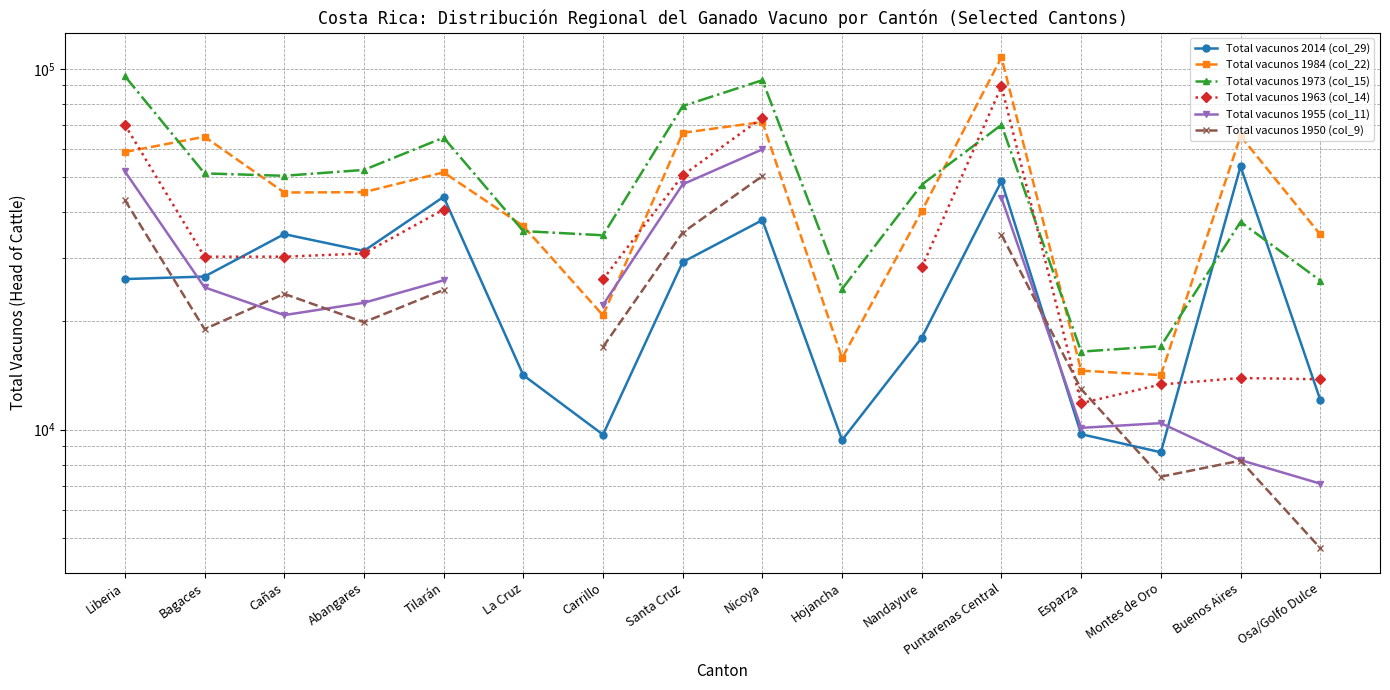

Read the Total vacunos 2014 (col_29) value at Cañas.

34833.0